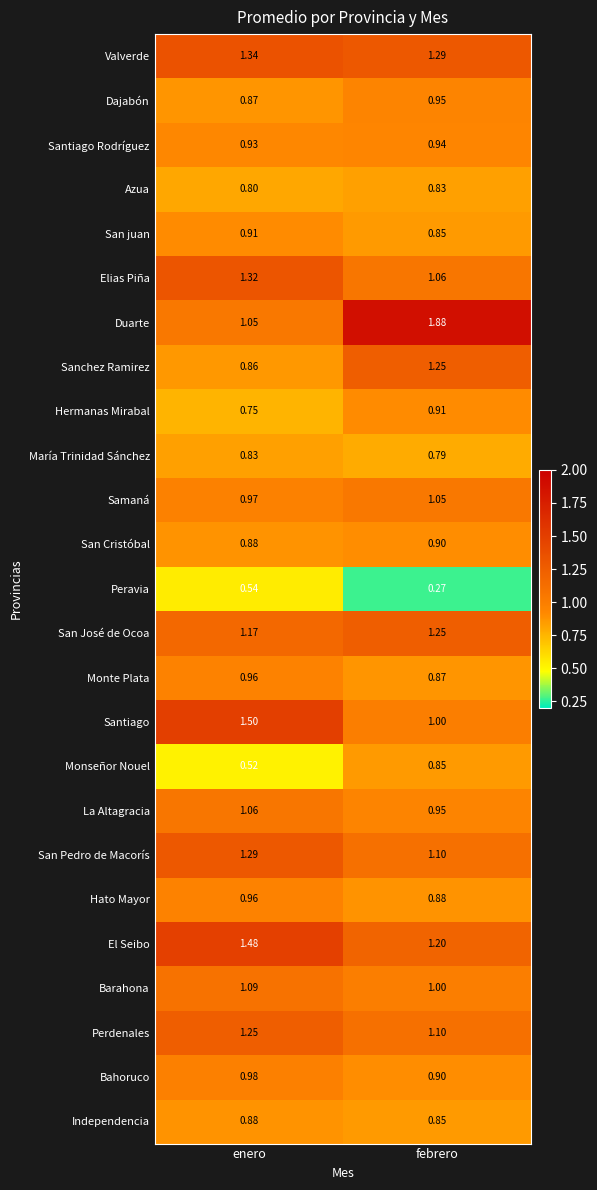

Between enero and febrero, which series saw the biggest shift?

Duarte